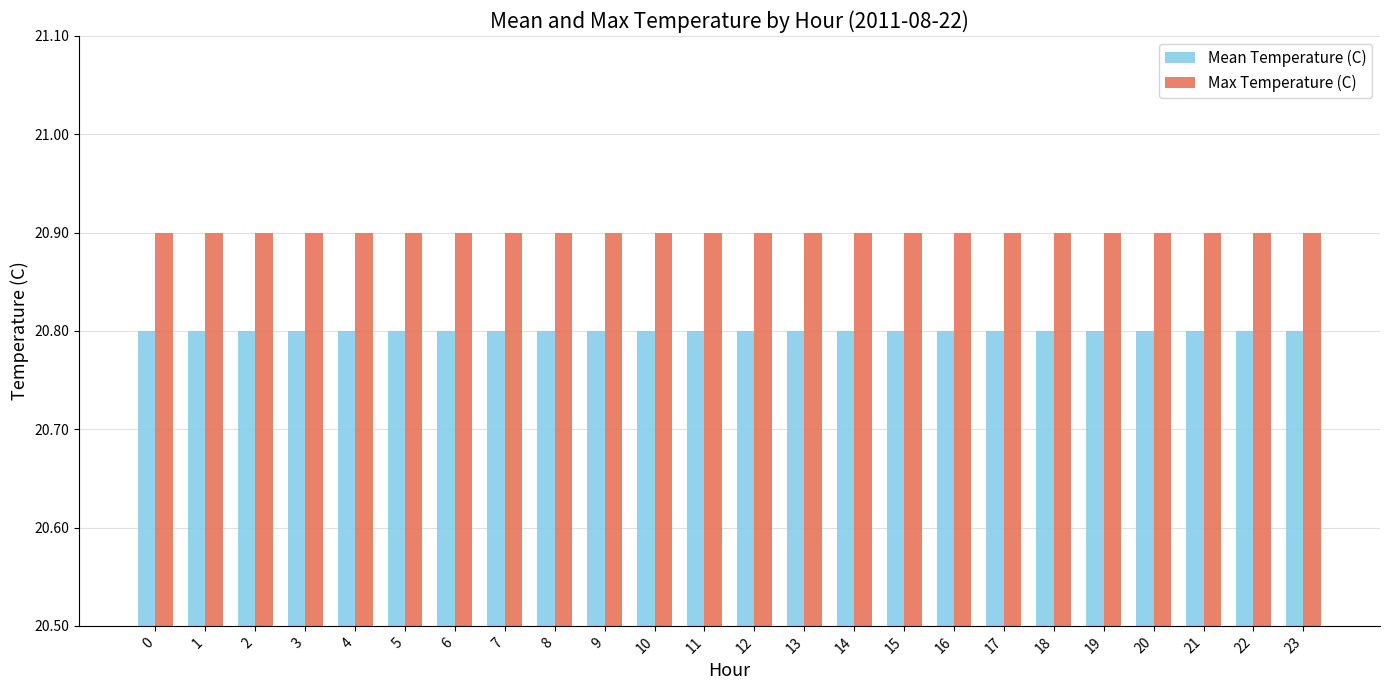

What is the sum of all Mean Temperature (C) values?

499.2